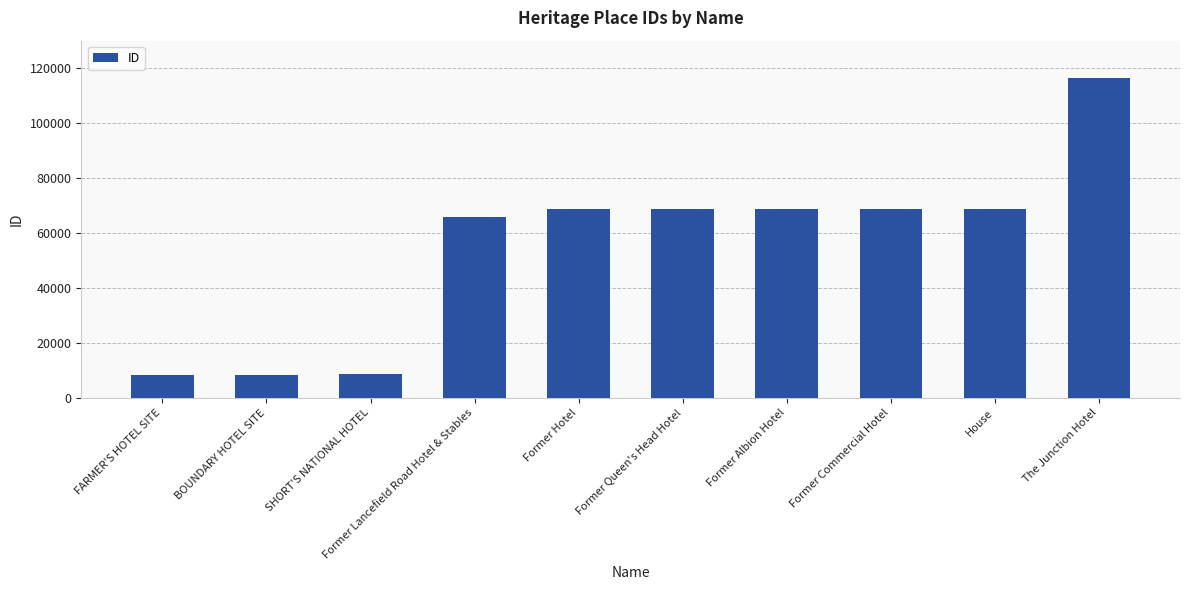

How many values are below 68852?

5